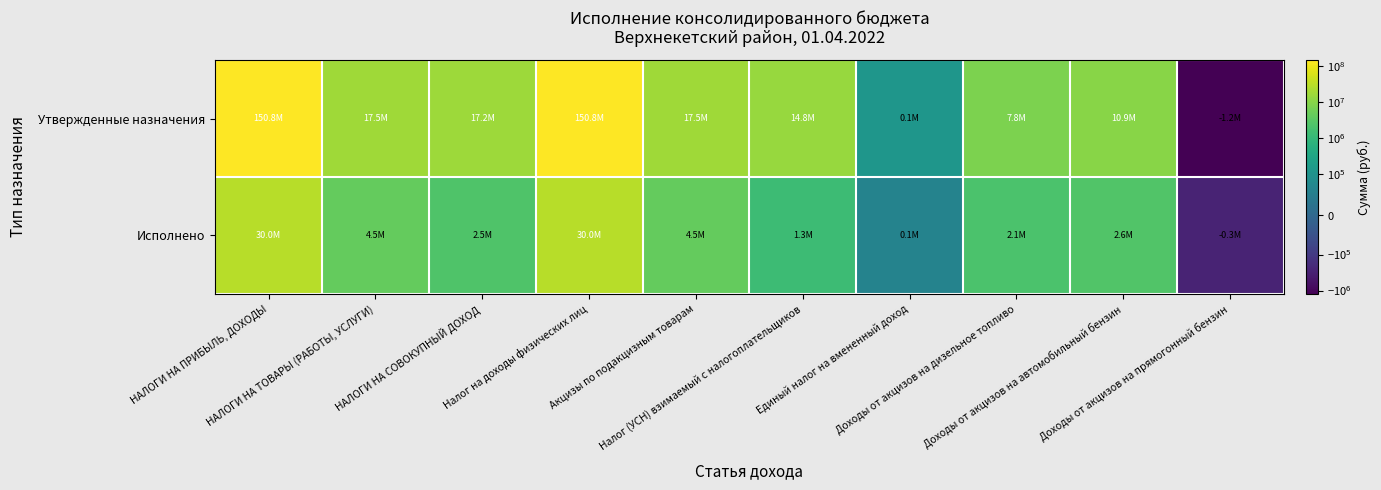

Which category has the lowest value across all series?

Доходы от акцизов на прямогонный бензин